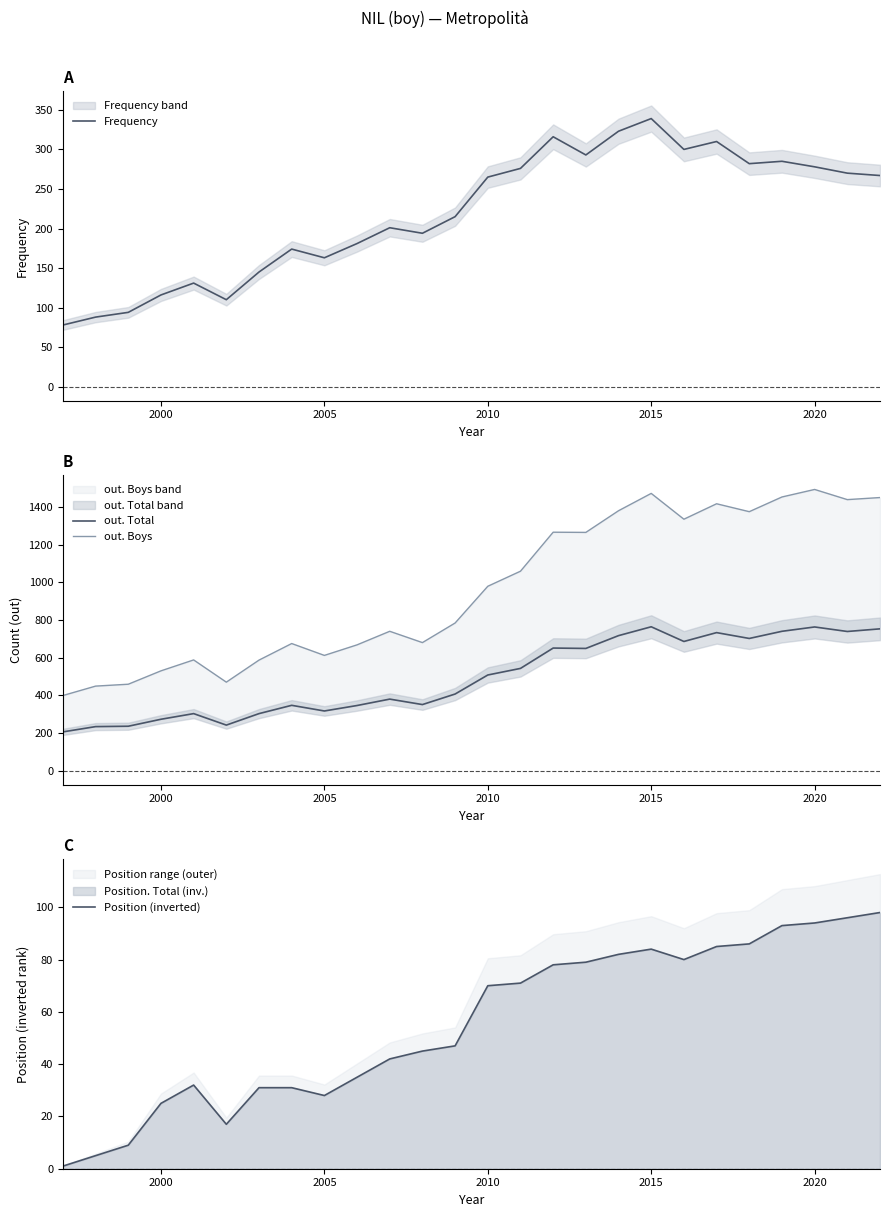

The Frequency series shows 440 at 2020. True or false?

False